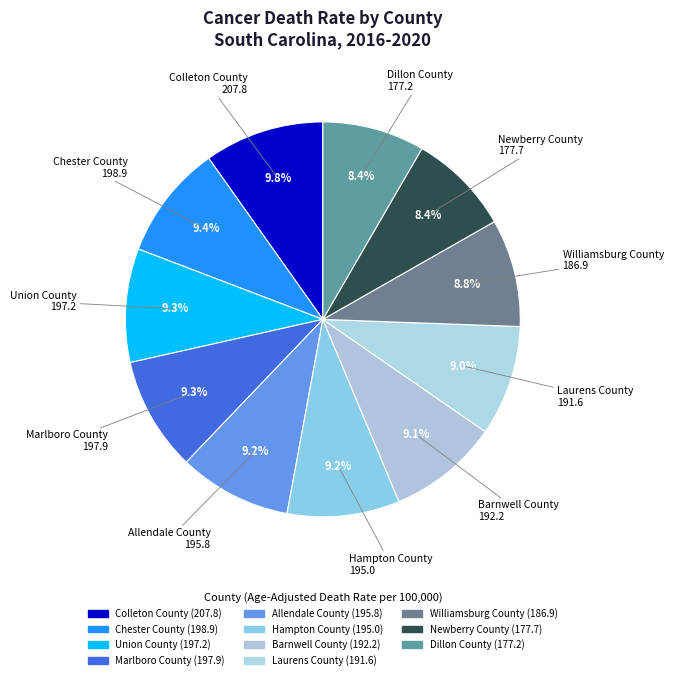

Is Allendale County the majority of the pie?

No